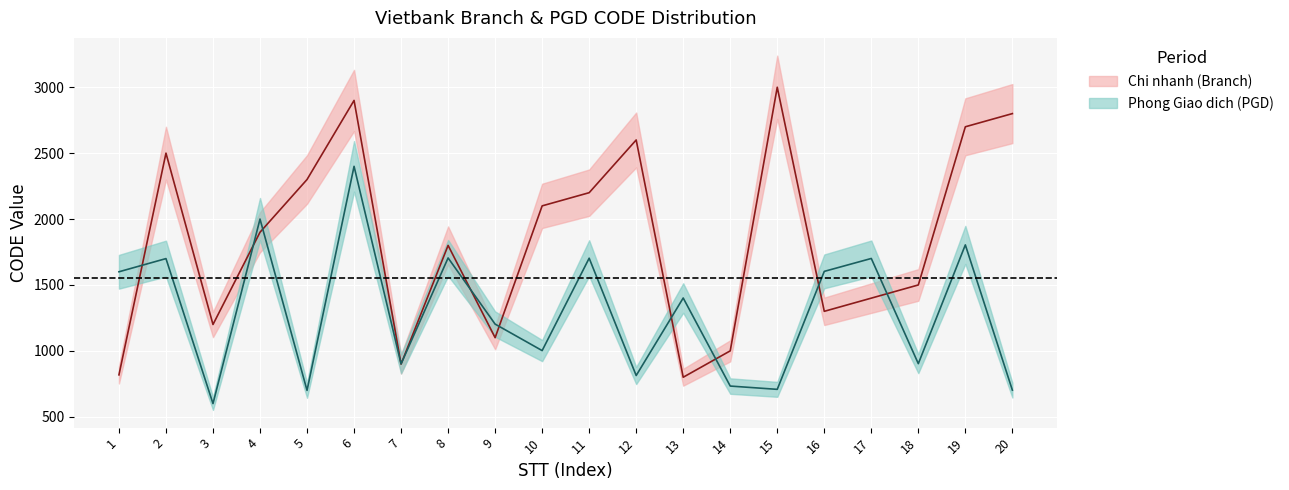

Is it true that Chi nhanh (Branch) equals 1500 at 18?

True